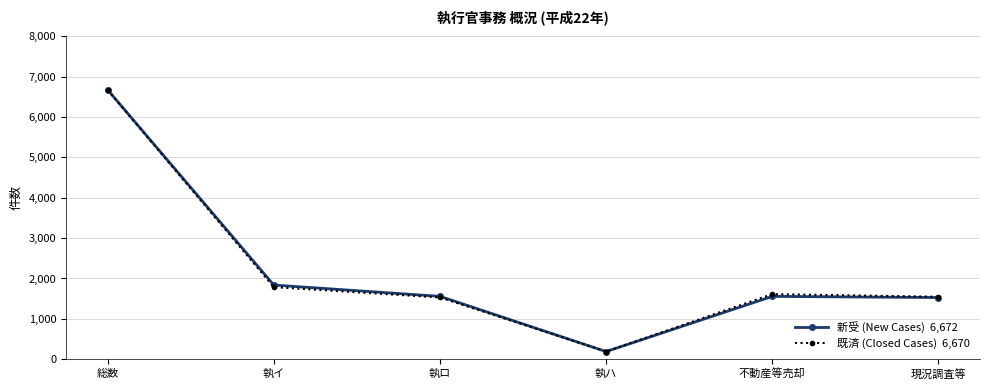

What is the smallest value displayed?

191